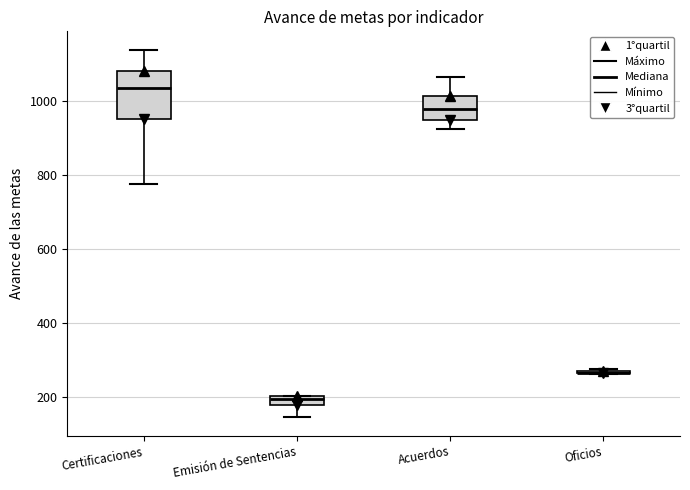

Comparing the boxes themselves (not the whiskers), which one is the tallest?

Certificaciones